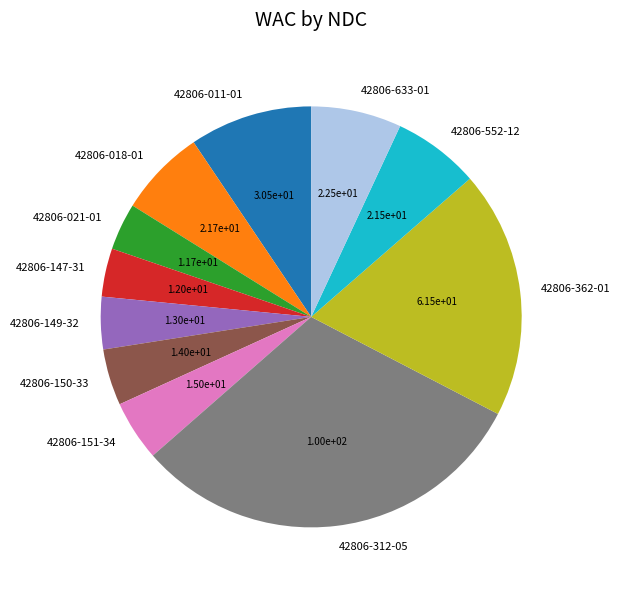

Between 42806-021-01 and 42806-312-05, which is larger?

42806-312-05